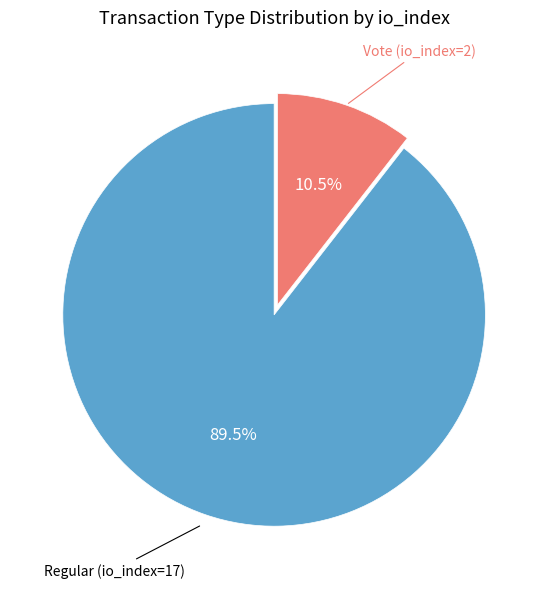

Is there a majority slice in this chart?

Yes